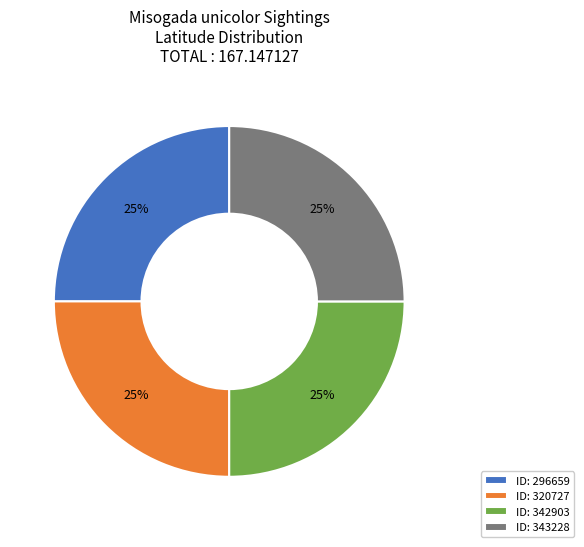

Is it true that ID: 296659 is 25% of the pie?

True